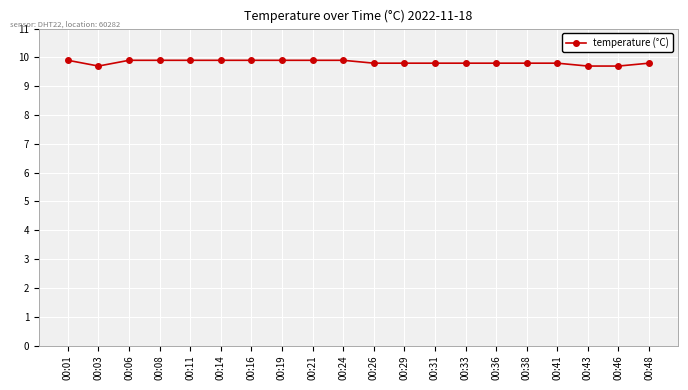

What is the average value?

9.8